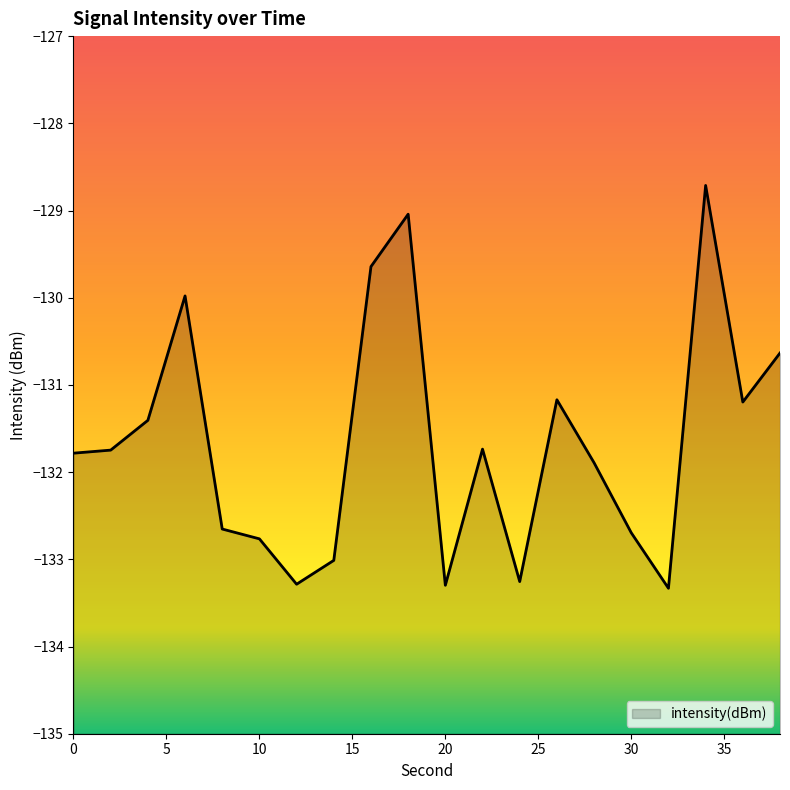

Between 34 and 30, which is larger?

34